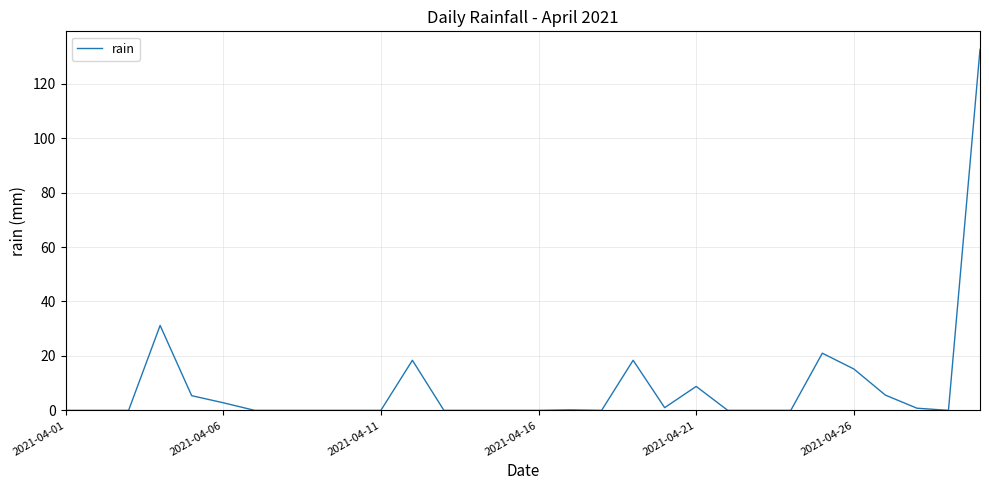

How many series are shown in this chart?

1